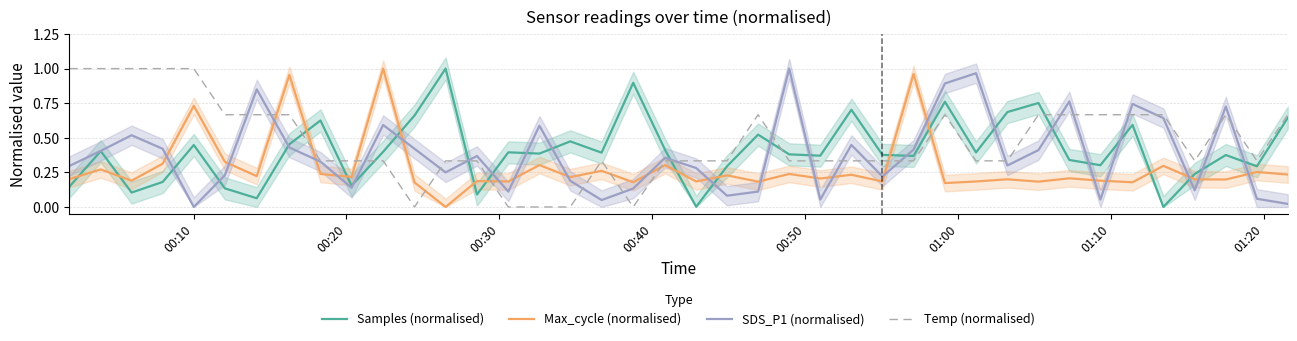

Which series has the largest range (max minus min)?

Samples